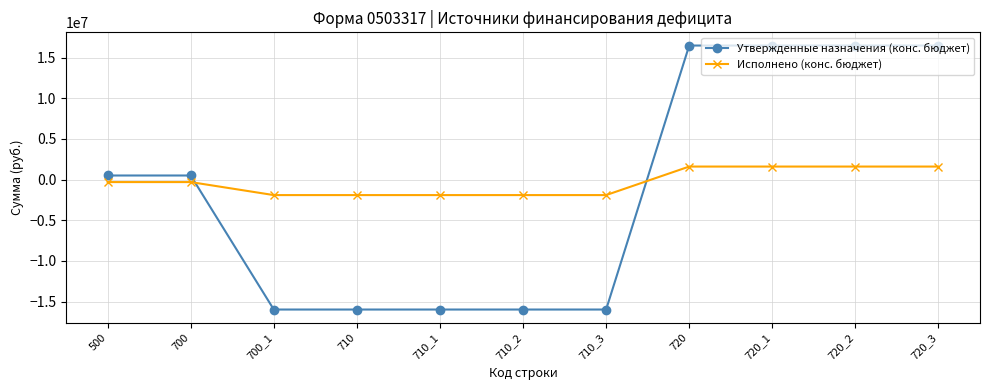

What is the maximum value shown in the chart?

16485000.0